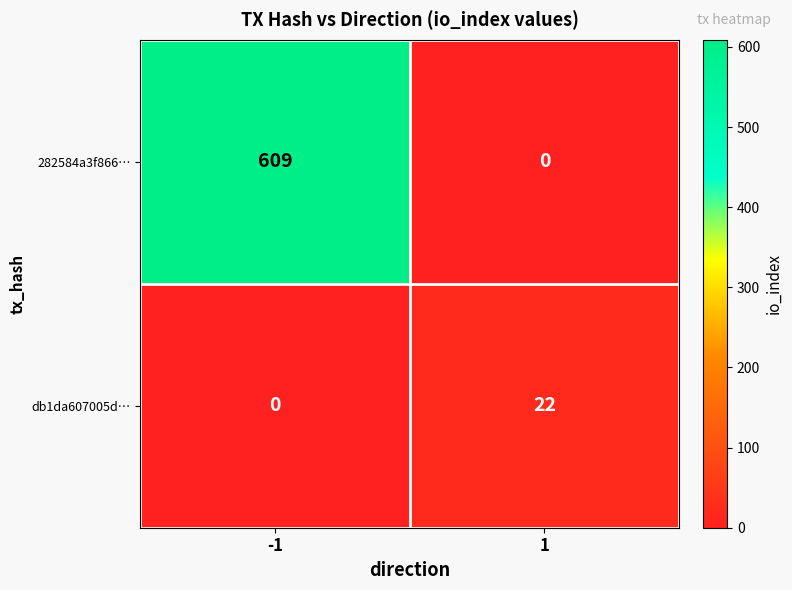

Which series changed the most between -1 and 1?

282584a3f866…